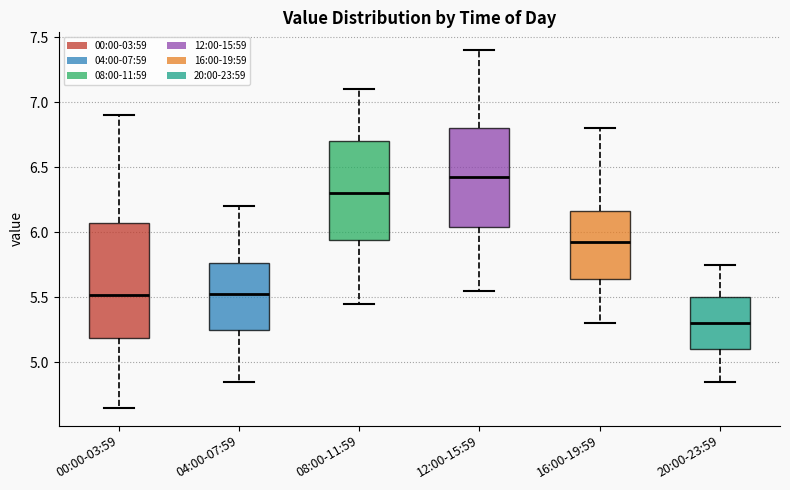

Which box's median line is the lowest?

20:00-23:59